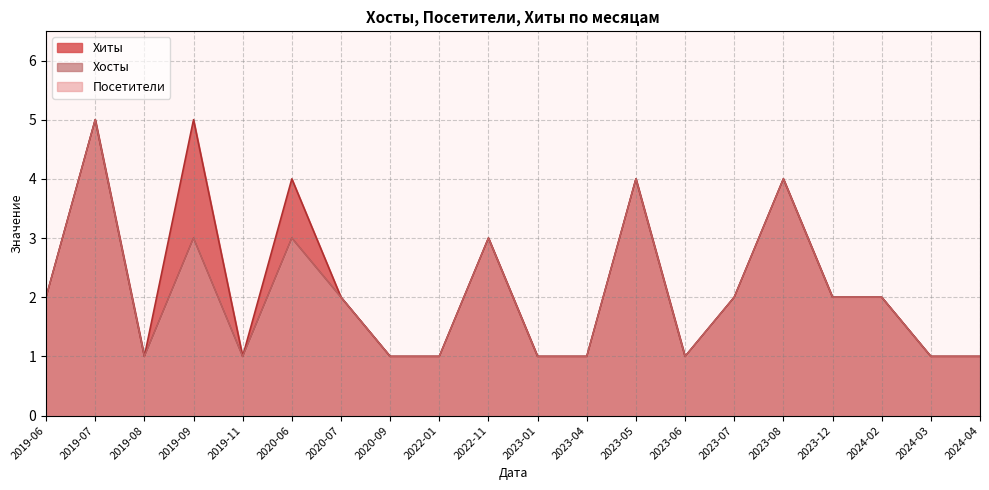

At how many categories does at least one series exceed 4?

2